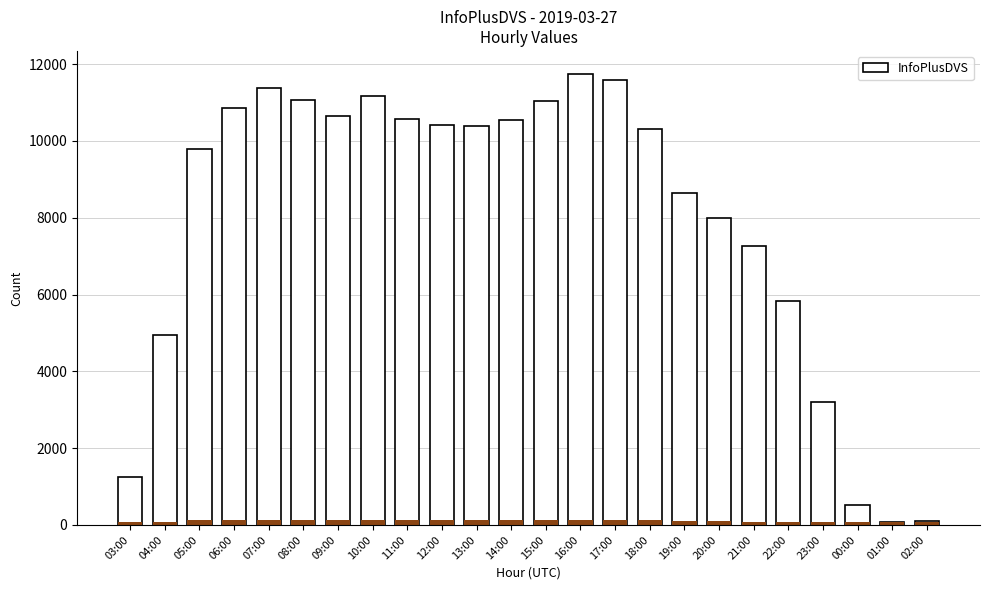

What is the sum of all values?

191413